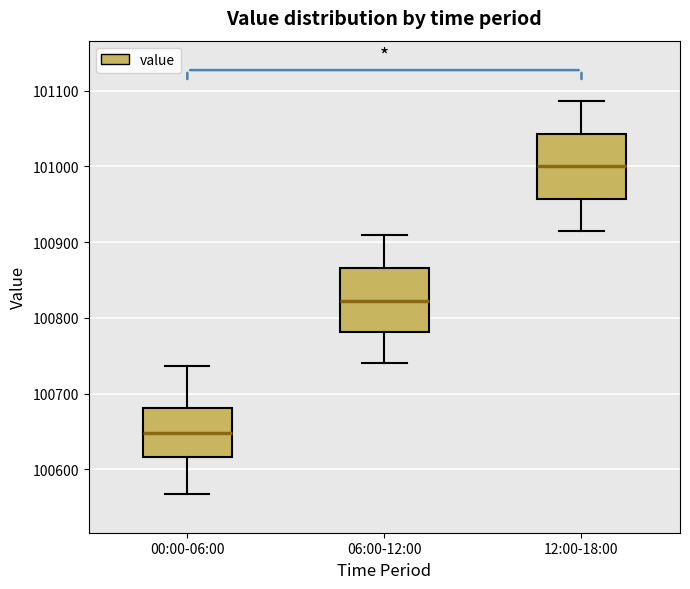

Where does the upper whisker of the box for 12:00-18:00 end on the y-axis? The values are not printed on the chart, so give them approximately, as read against the axis.

101090